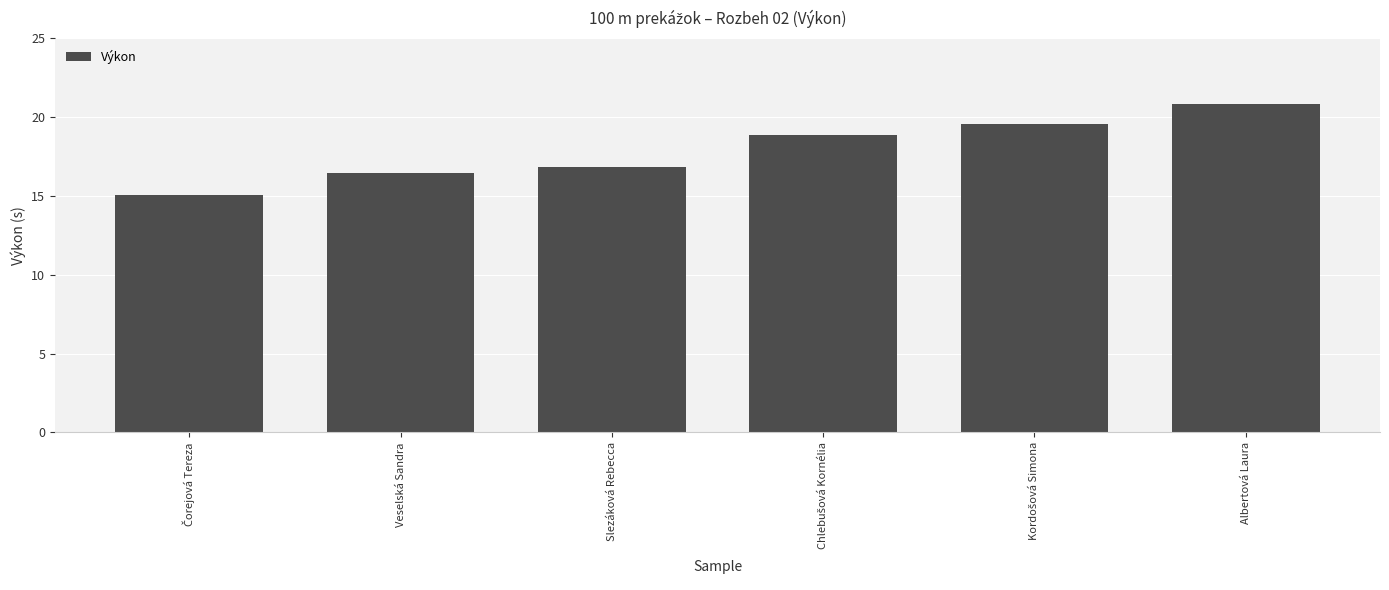

What is the greatest value displayed?

20.8